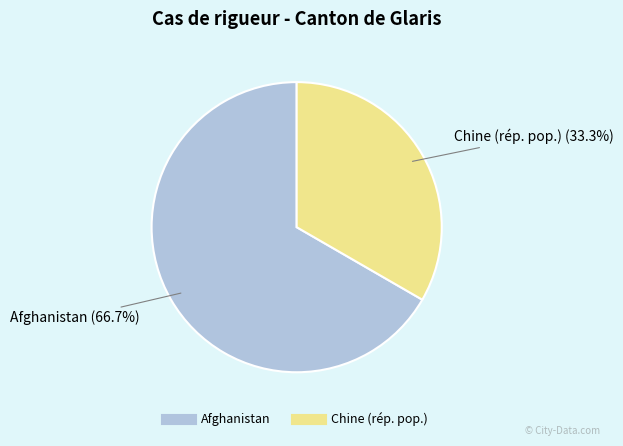

Which category has the biggest portion of the pie?

Afghanistan